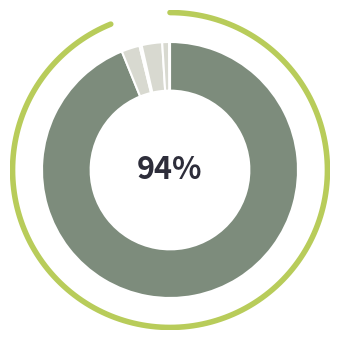

To the nearest percent, what is the average slice percentage?

17%